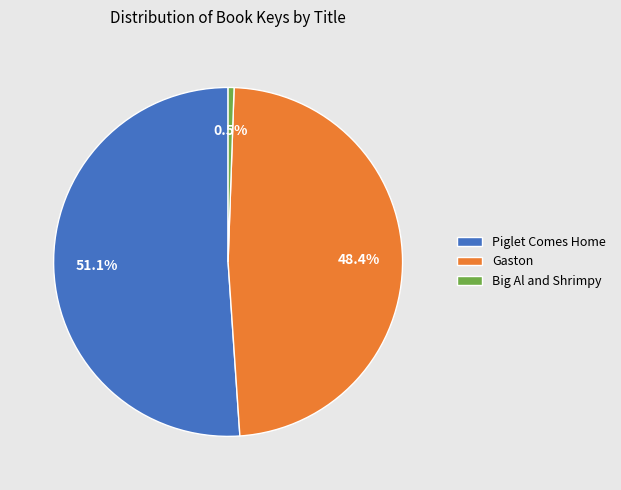

Rank the categories by value from highest to lowest.

Piglet Comes Home, Gaston, Big Al and Shrimpy